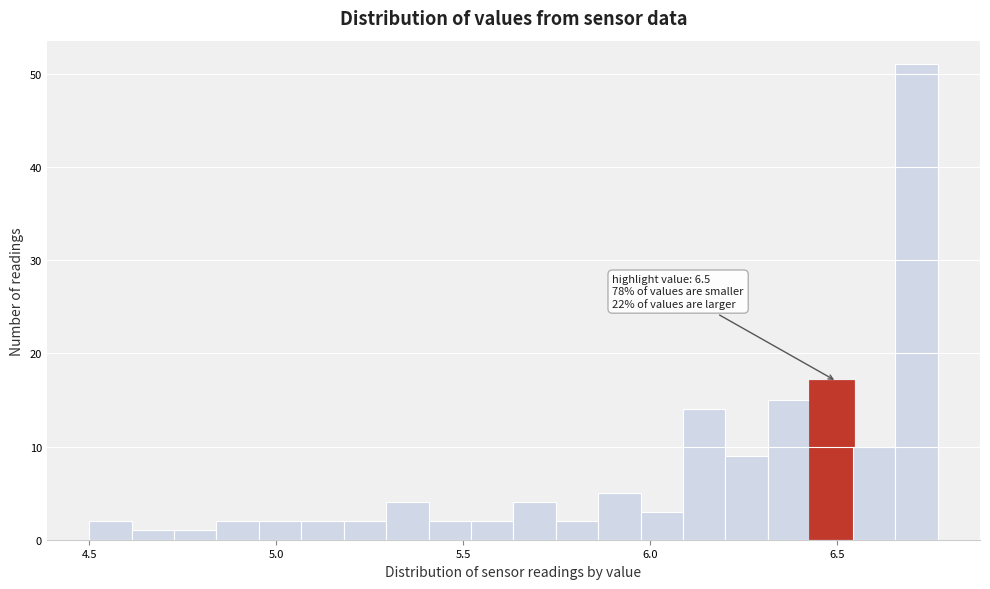

Read against the x-axis, roughly where is the centre of the tallest bar?

6.70